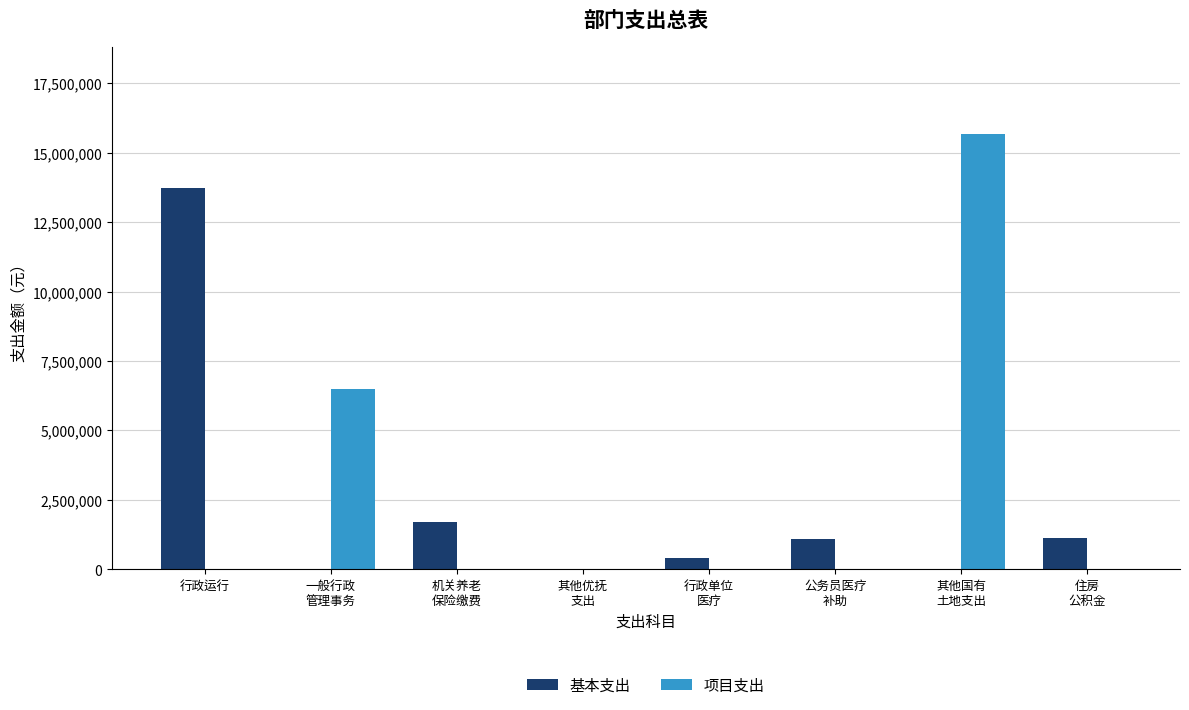

What is the highest value of the 基本支出 series?

13746025.1